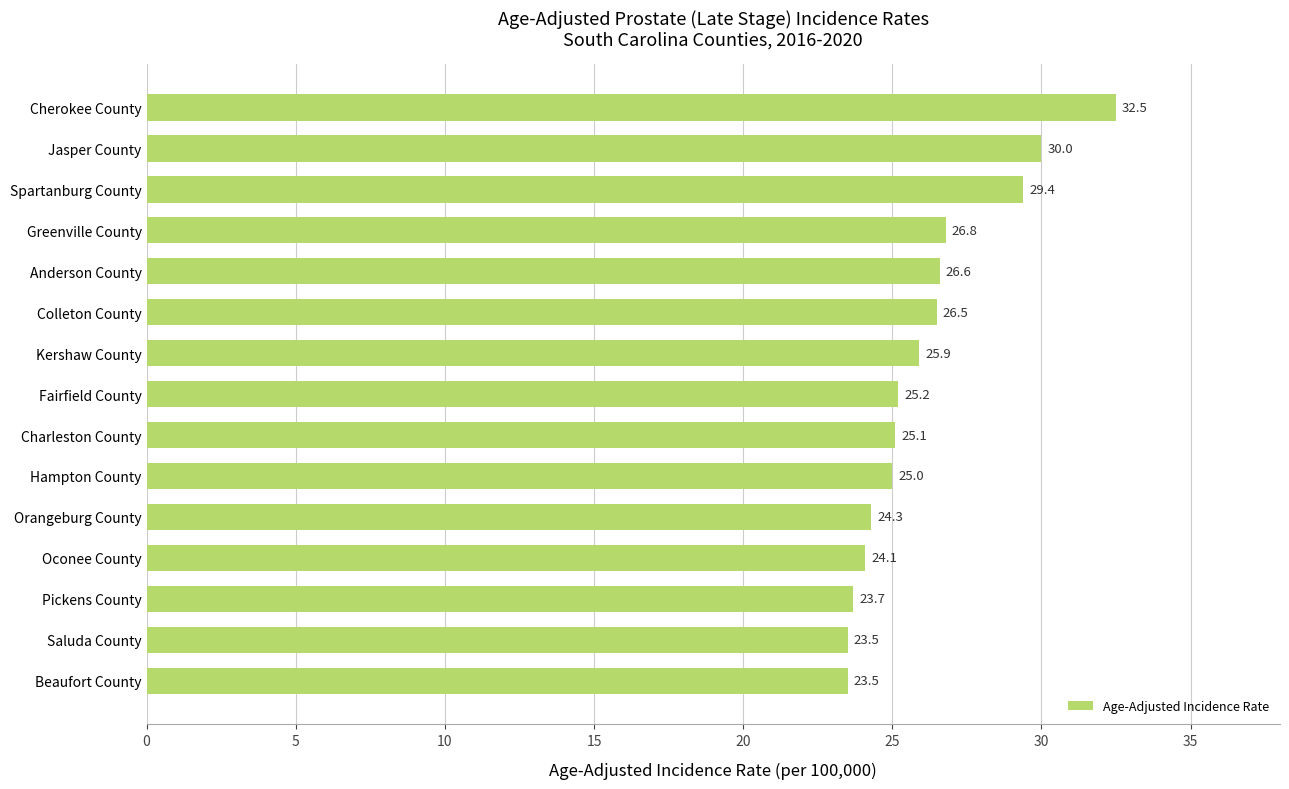

Reading top to bottom, what are all the values shown in this chart?

32.5	30.0	29.4	26.8	26.6	26.5	25.9	25.2	25.1	25.0	24.3	24.1	23.7	23.5	23.5